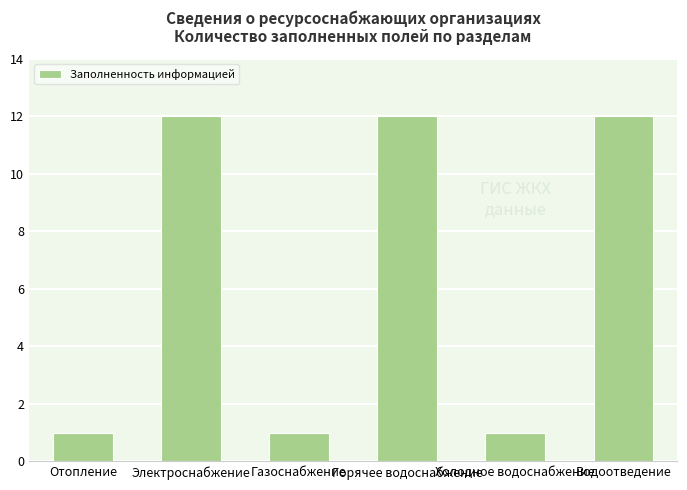

What is the maximum value shown in the chart?

12